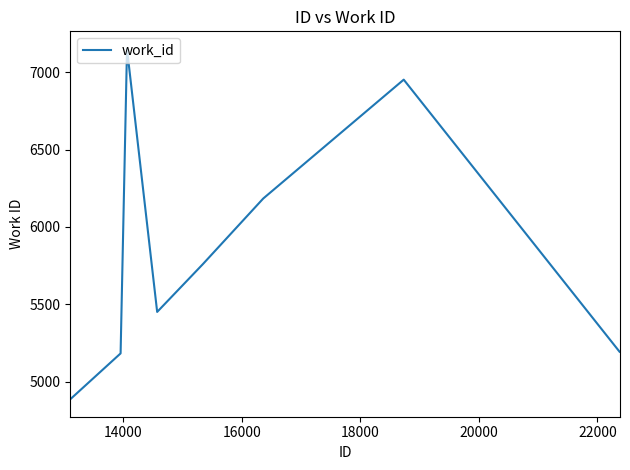

What is the smallest value displayed?

4887